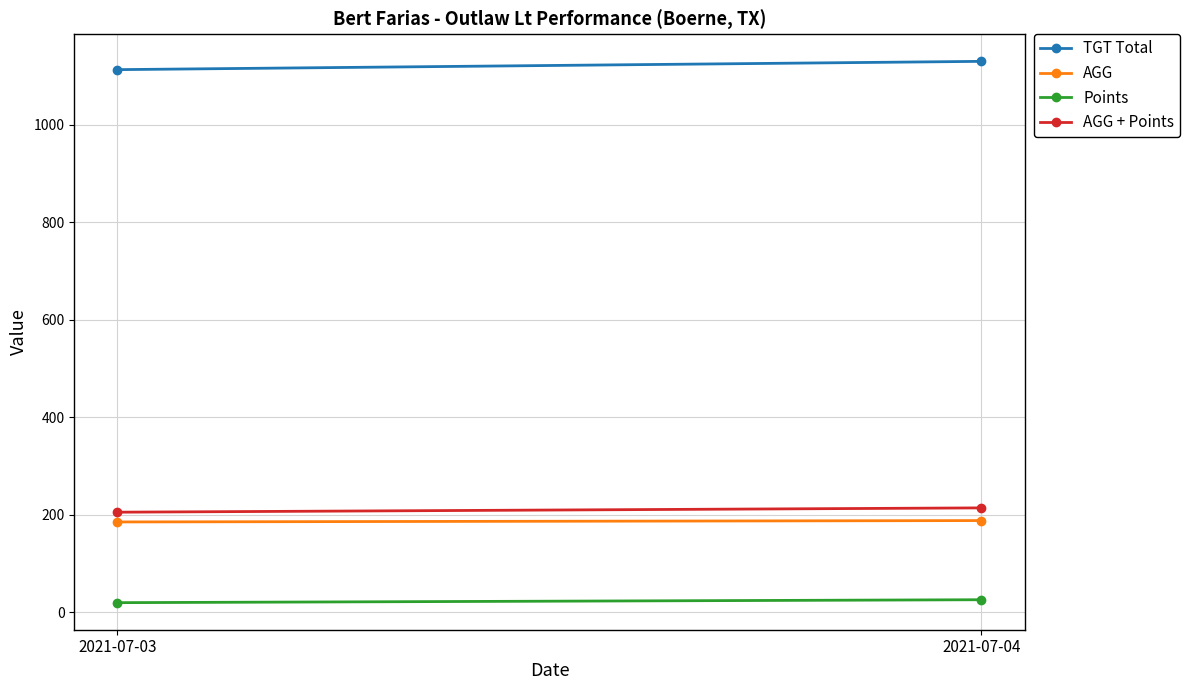

Which category has the highest value across all series?

2021-07-04